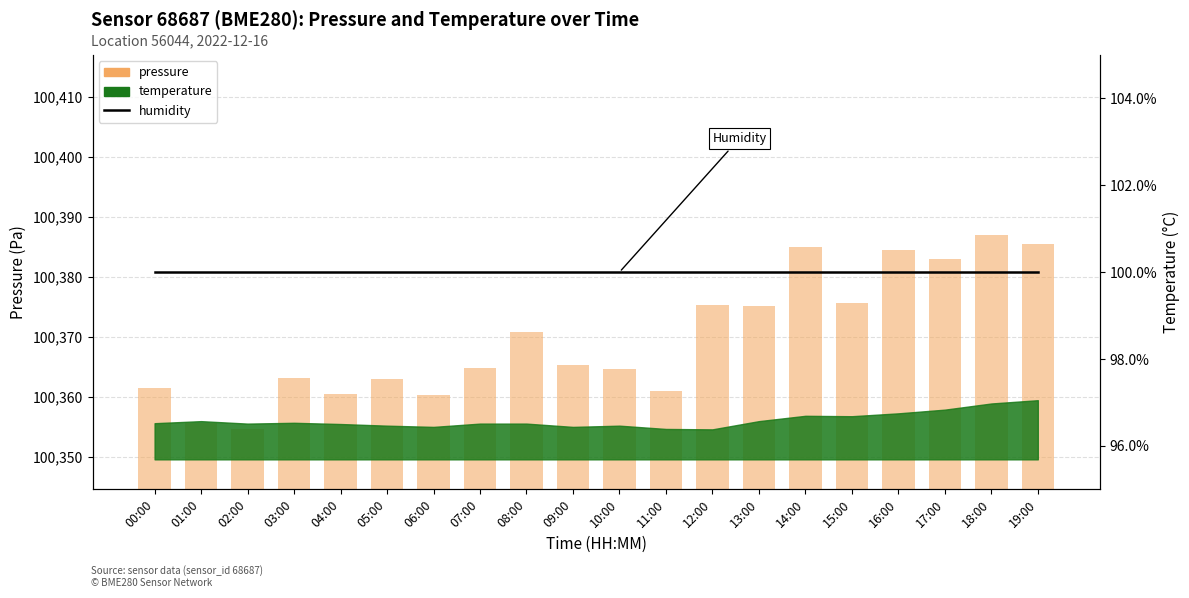

What is the sum of all humidity values?

2000.0